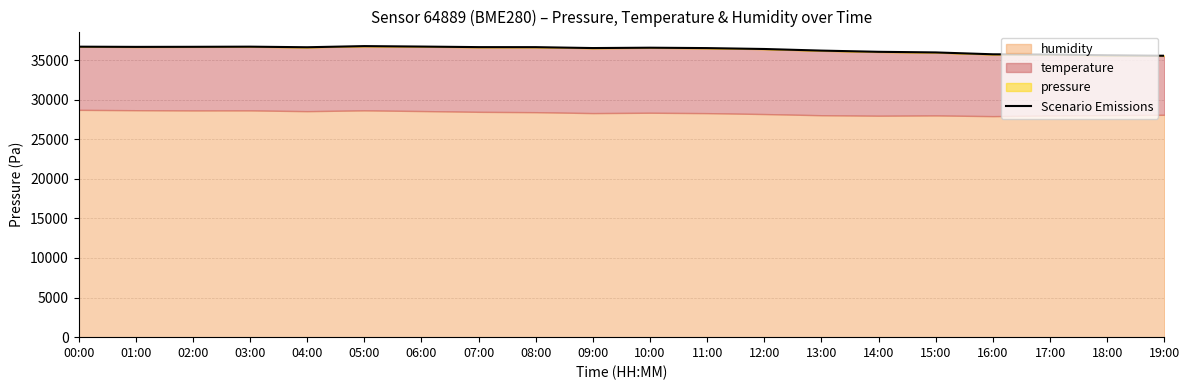

What is the approximate value at 08:00?

36635.9